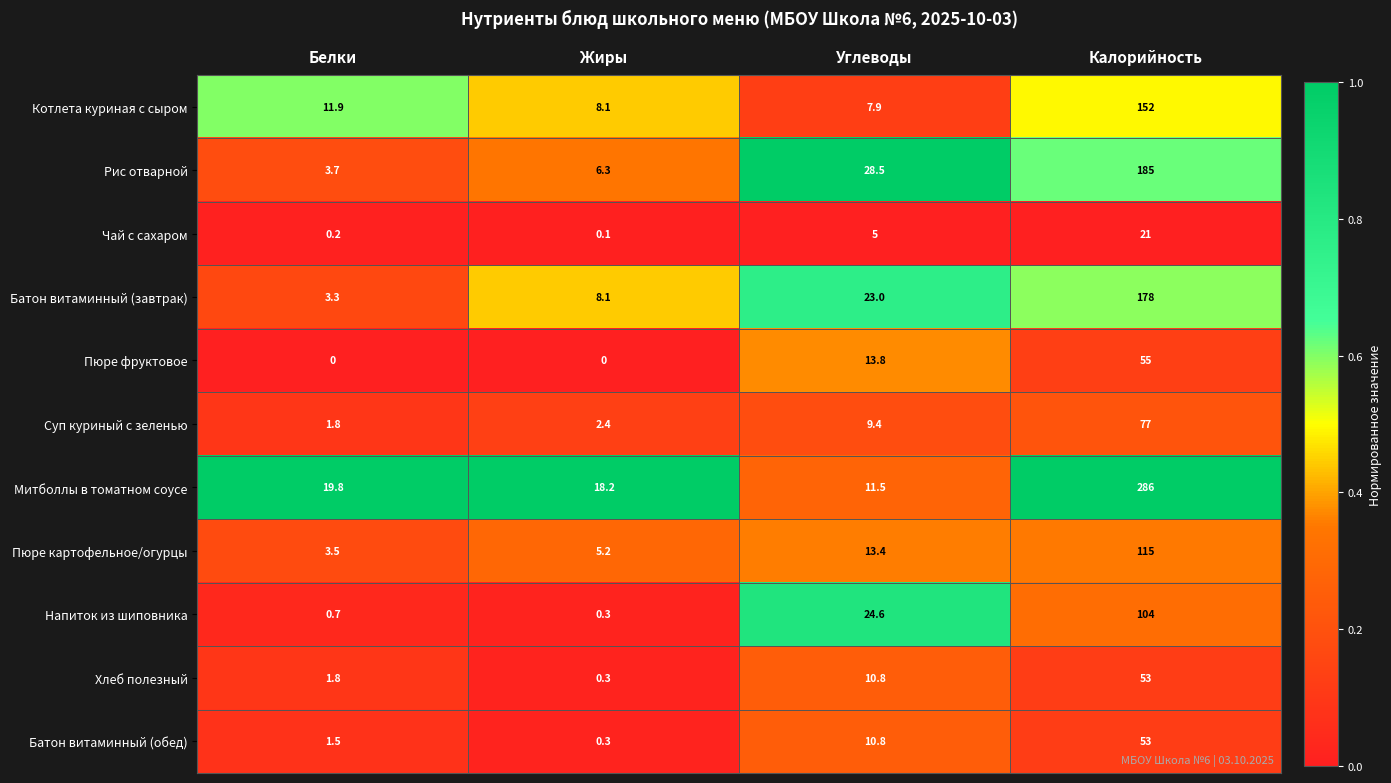

Which series has the largest range (max minus min)?

Митболлы в томатном соусе